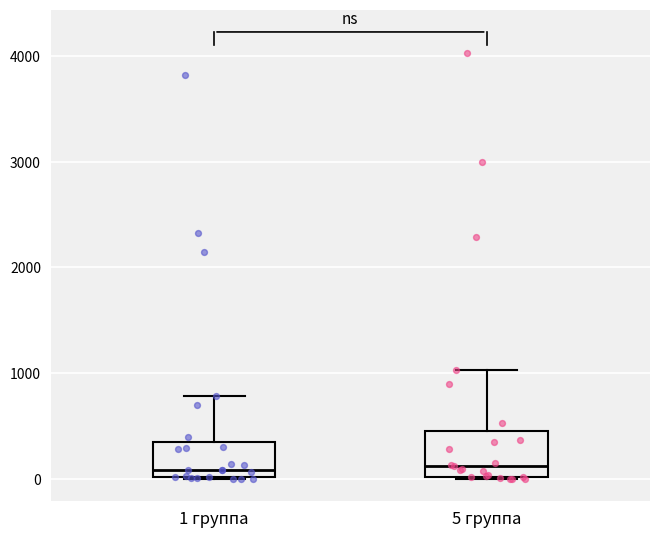

Reading left to right, transcribe this box plot: for each box, give where its median line is, the range the box spans, and where its two whiskers end, as read against the y-axis. The values are not printed on the chart, so give them approximately, as read against the axis.

1 группа: median 100, box 0 to 300, whiskers 0 to 800
5 группа: median 100, box 0 to 500, whiskers 0 to 1000